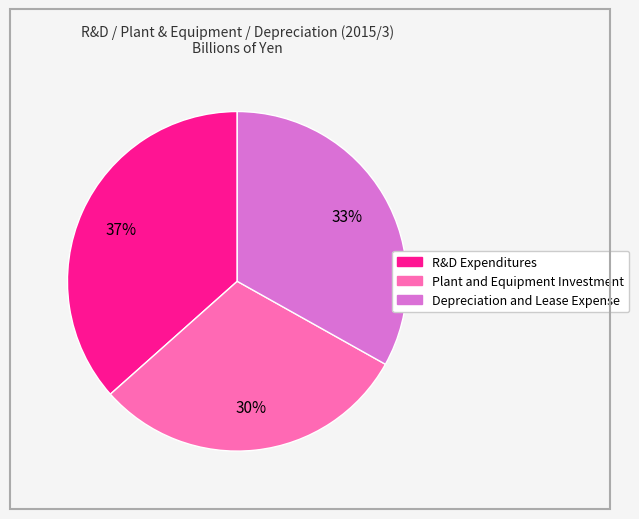

To the nearest percent, what is the difference between the Plant and Equipment Investment and Depreciation and Lease Expense slice percentages?

3%